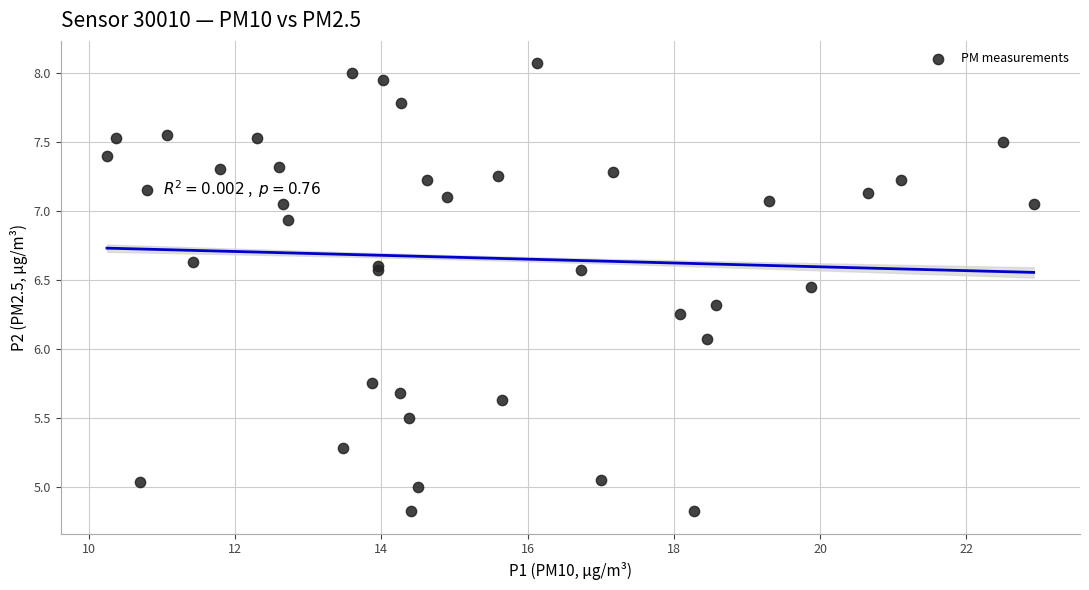

What Y value in the scatter plot is closest to 6?

6.1